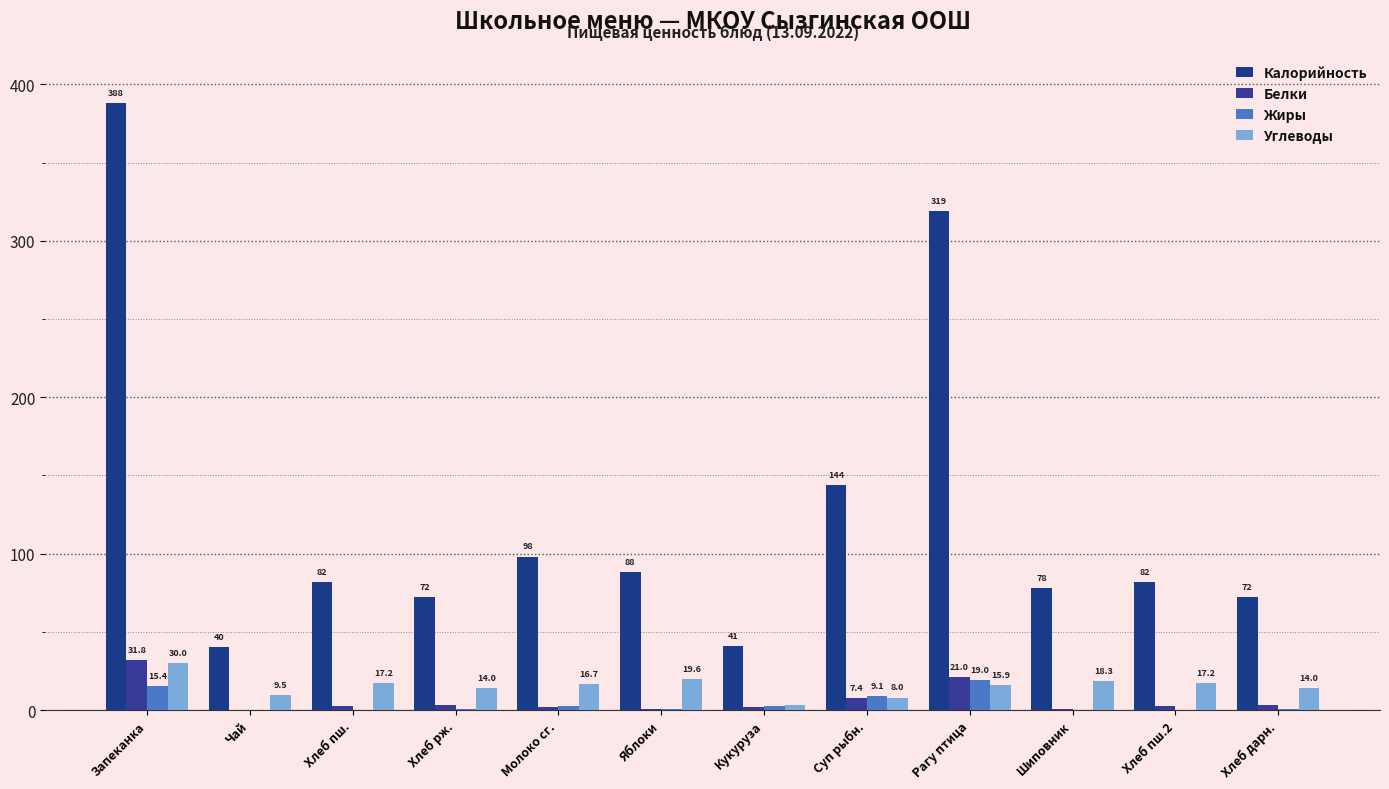

Are the bars grouped side by side (vs. stacked)?

Yes